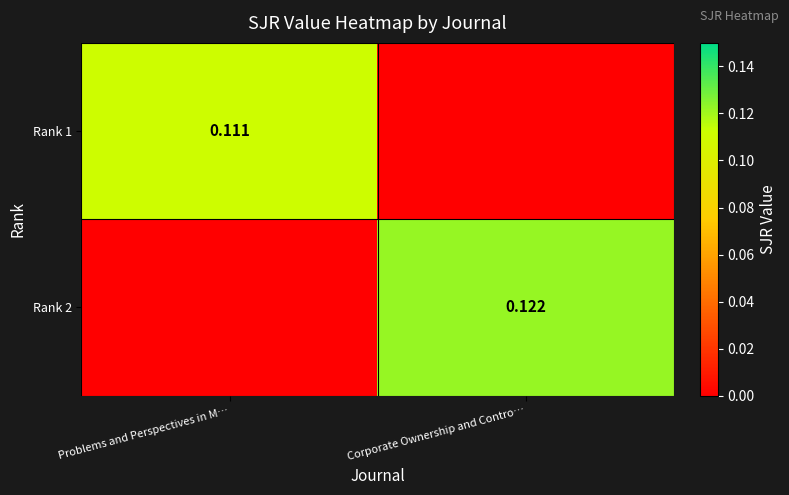

Is the value of Rank 2 at Corporate Ownership and Contro… greater than the value of Rank 1 at Problems and Perspectives in M…?

Yes